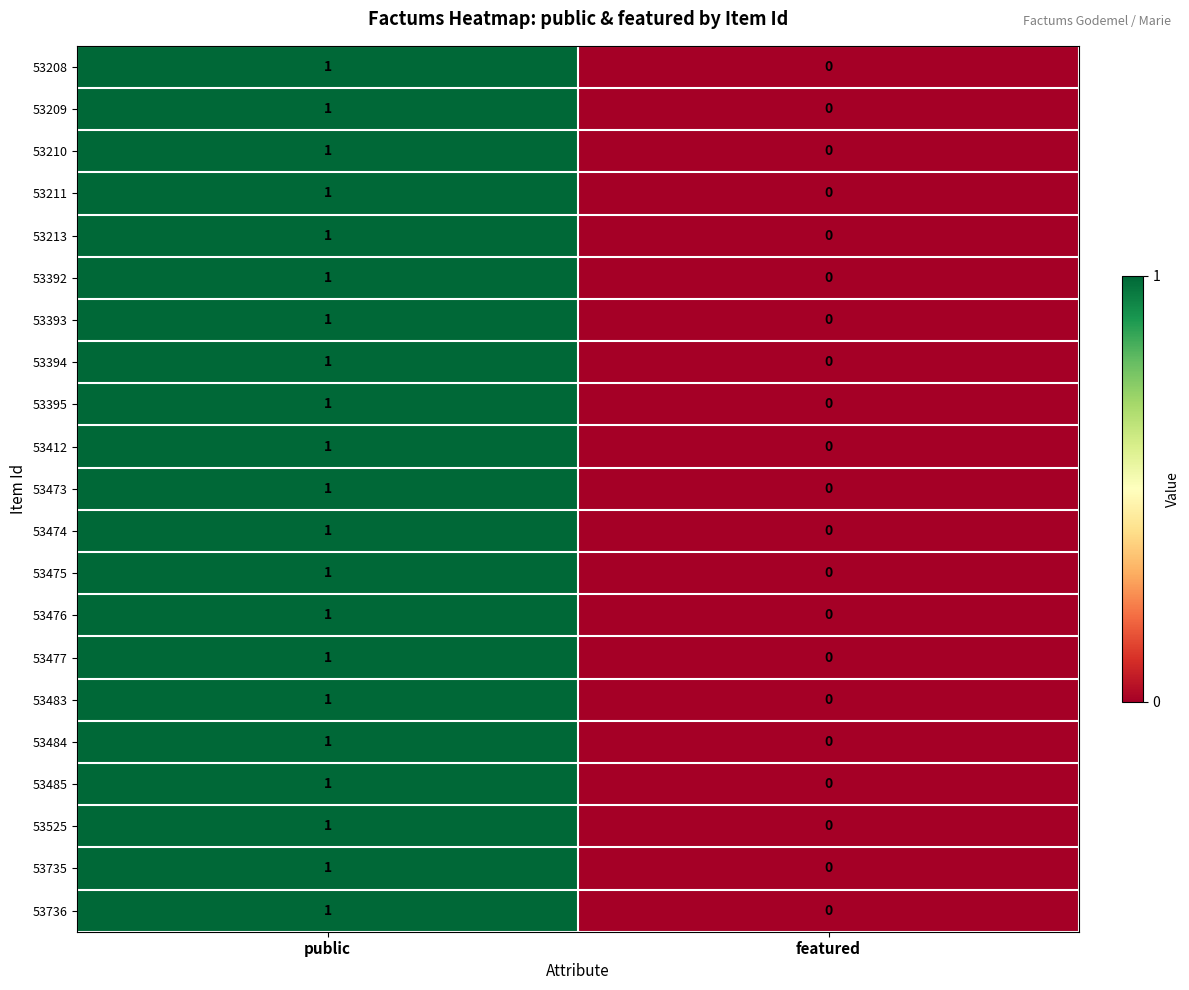

At which category is the sum across all series the highest?

public